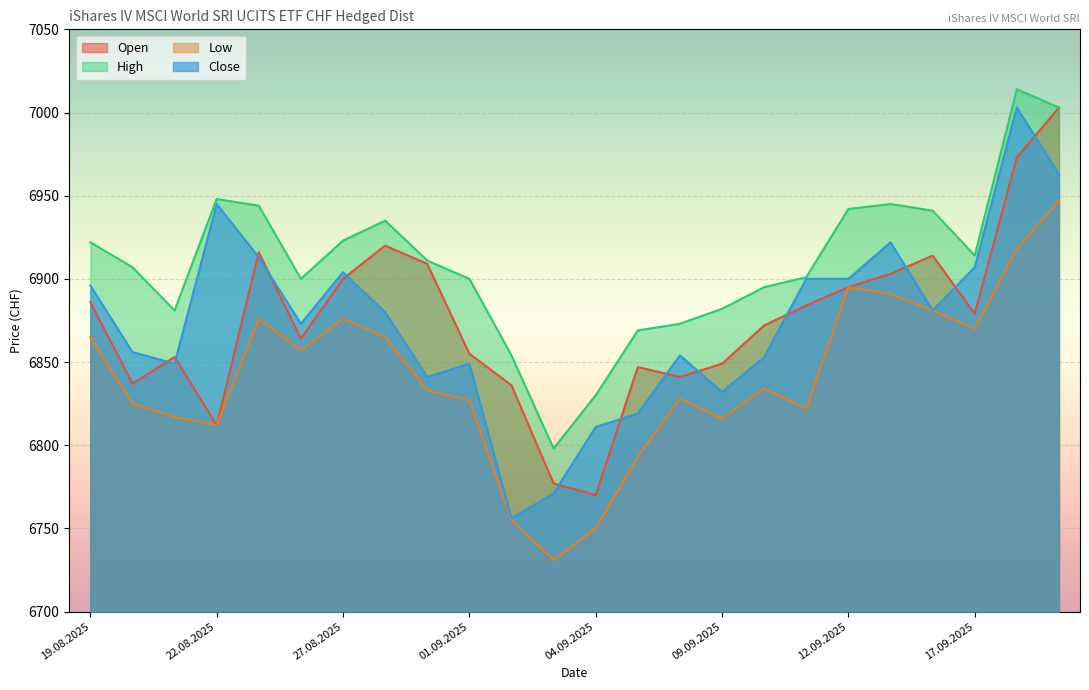

What are all the series names shown in the legend?

Open, High, Low, Close